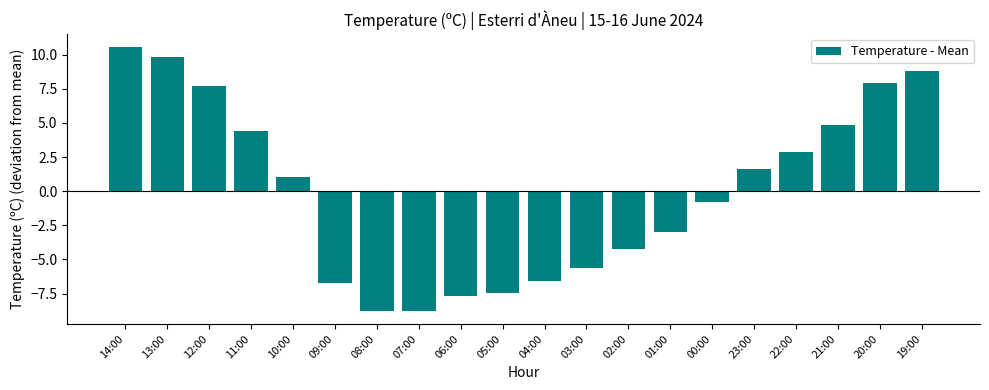

What is the label of the 15th bar from the right?

09:00